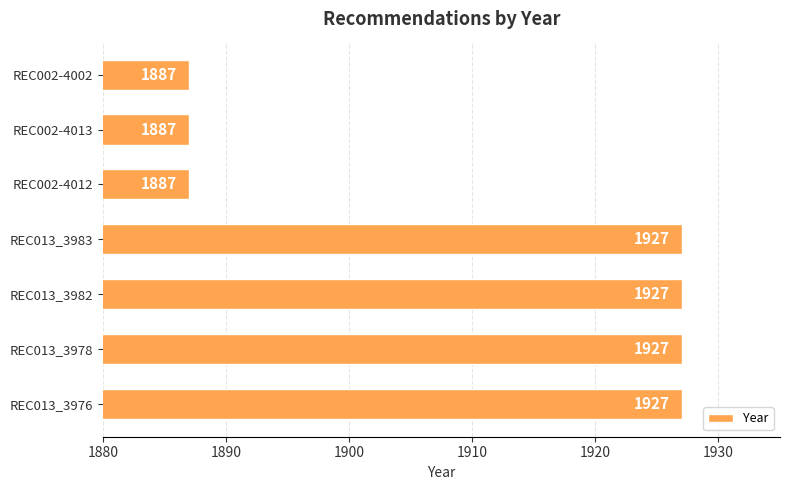

What is the minimum value shown in the chart?

1887